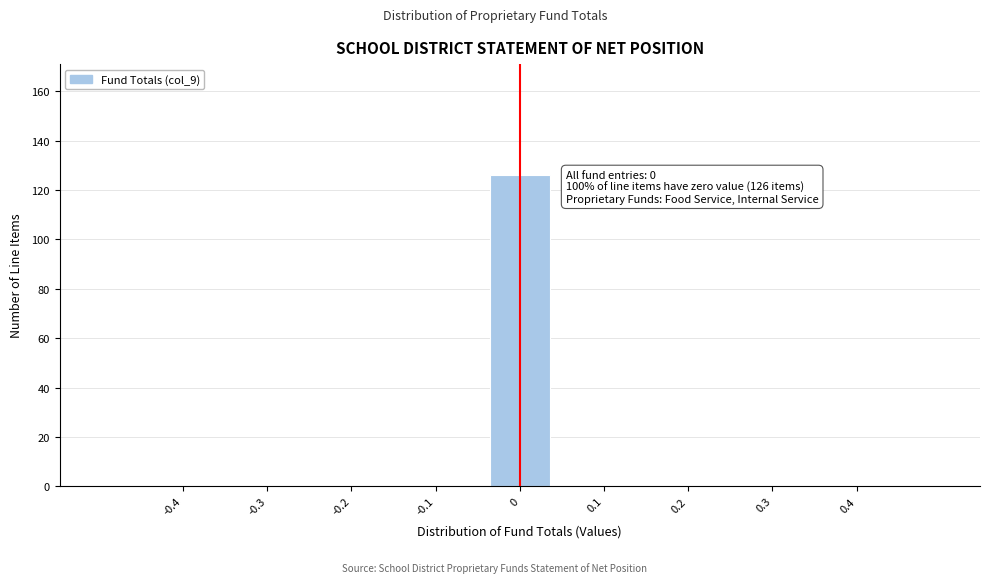

Over which range of the x-axis is the bar tallest?

-0.04 to 0.04